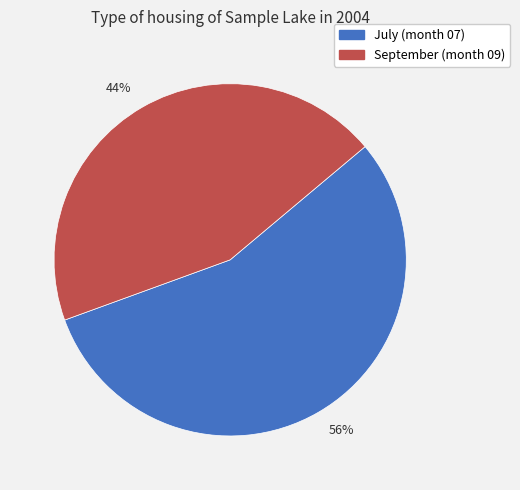

Is there a majority slice in this chart?

Yes